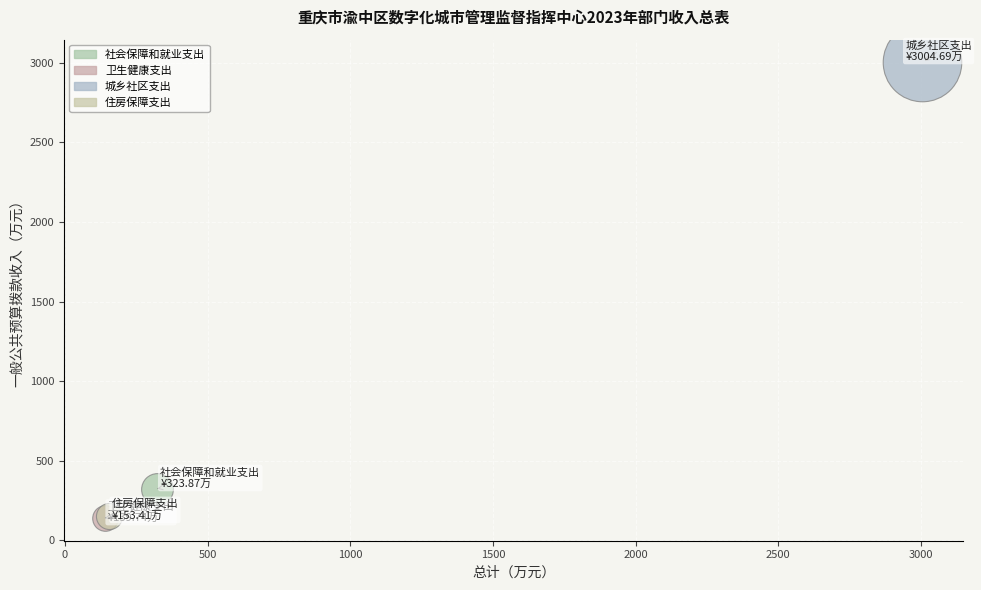

What are all the series names shown in the legend?

社会保障和就业支出, 卫生健康支出, 城乡社区支出, 住房保障支出